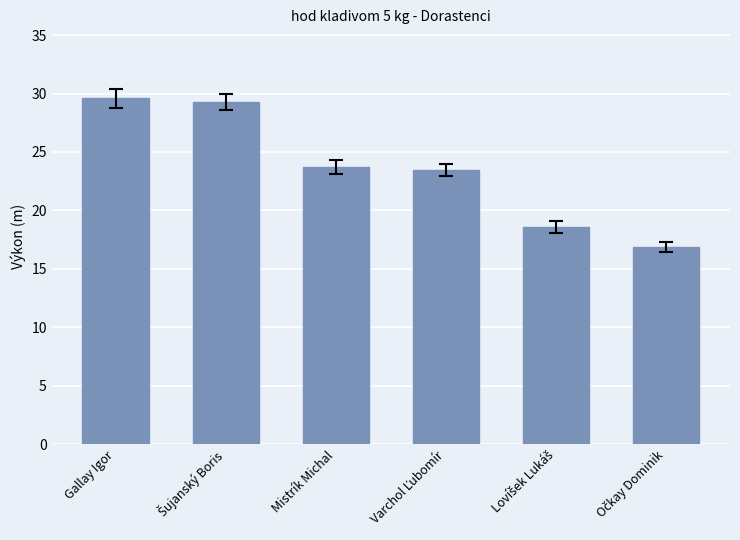

Are the bars grouped side by side (vs. stacked)?

No